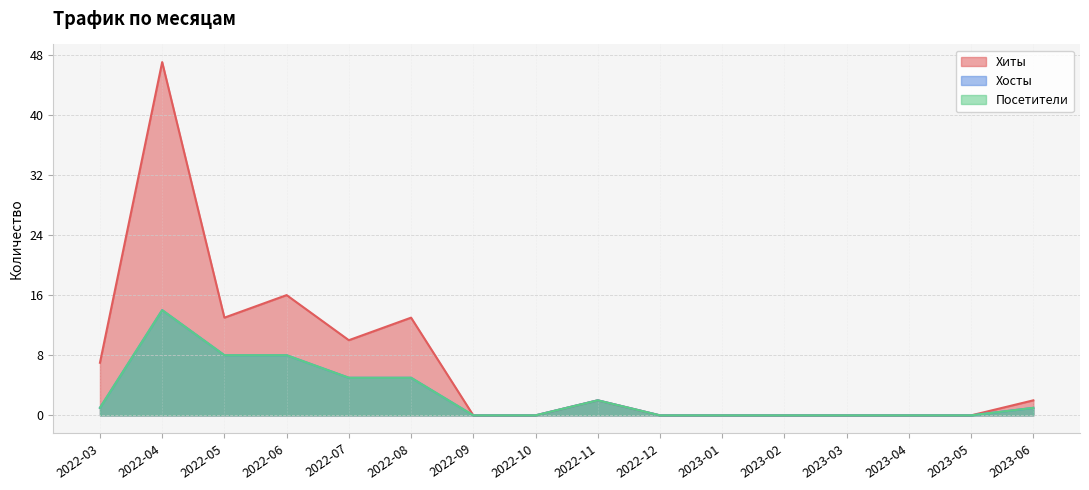

What is the sum of all Посетители values?

44